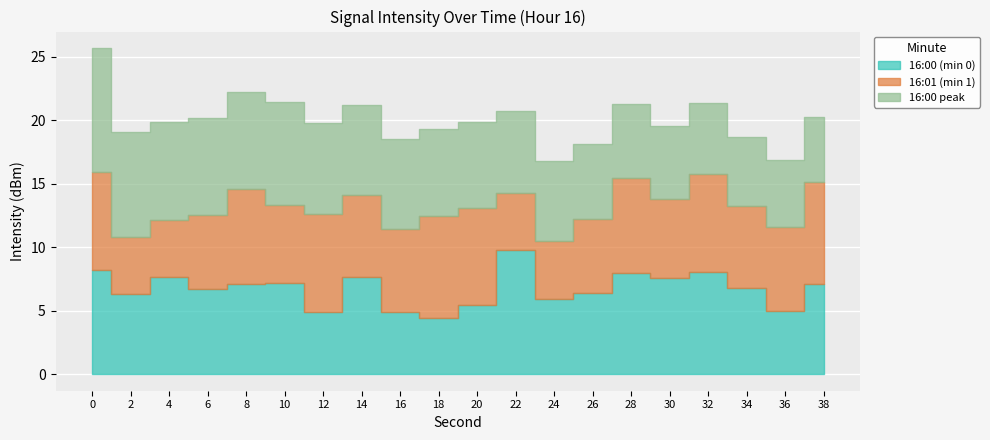

True or false: 16:01 (min 1) has more than 2 points higher than both neighbors.

True